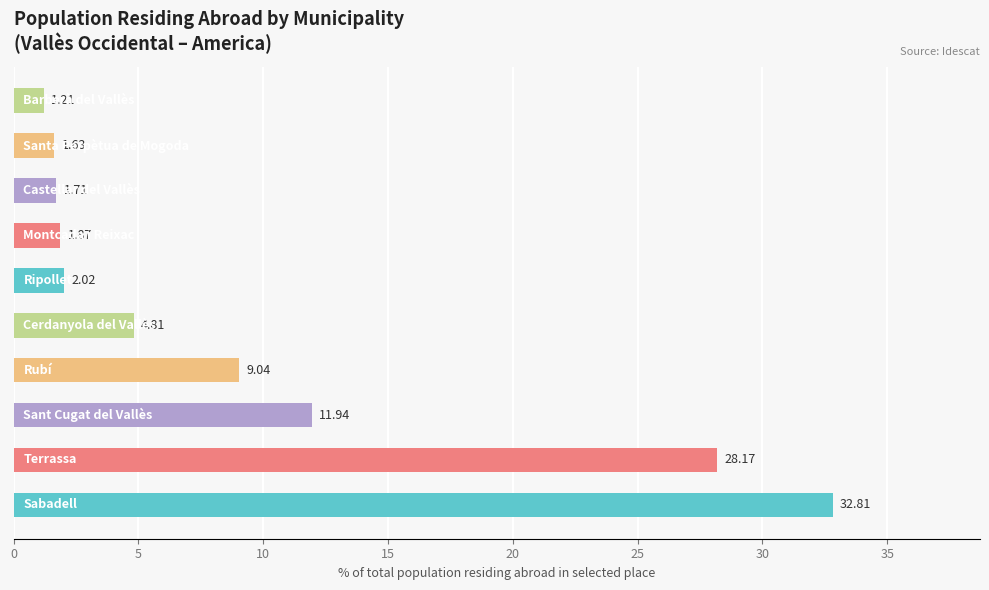

What is the difference between the maximum and minimum values?

31.6